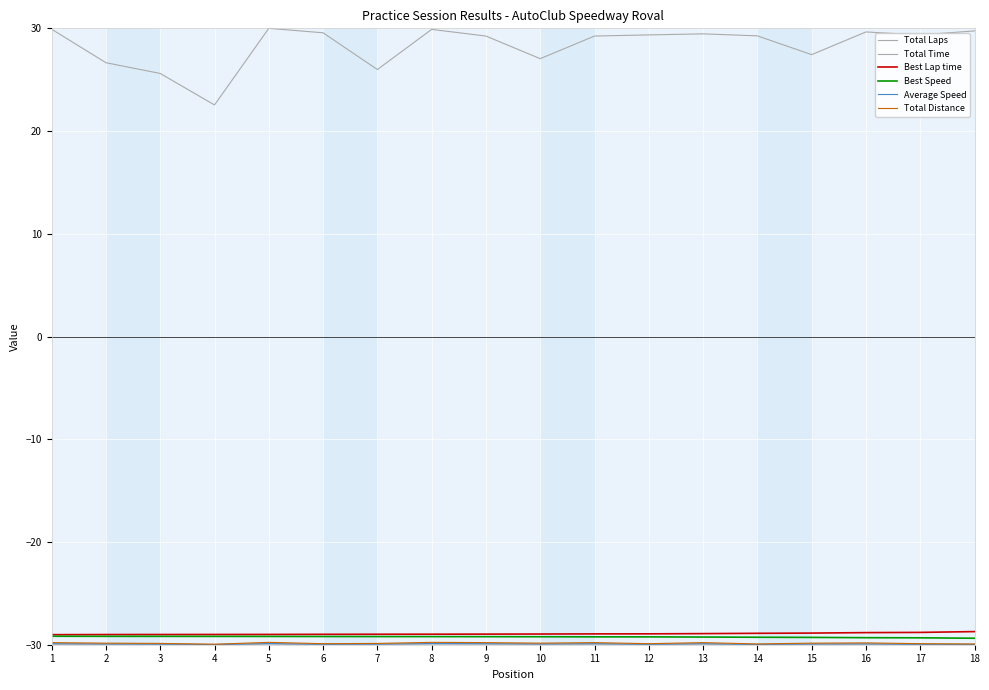

Where is Total Time nearest to the value 26?

7